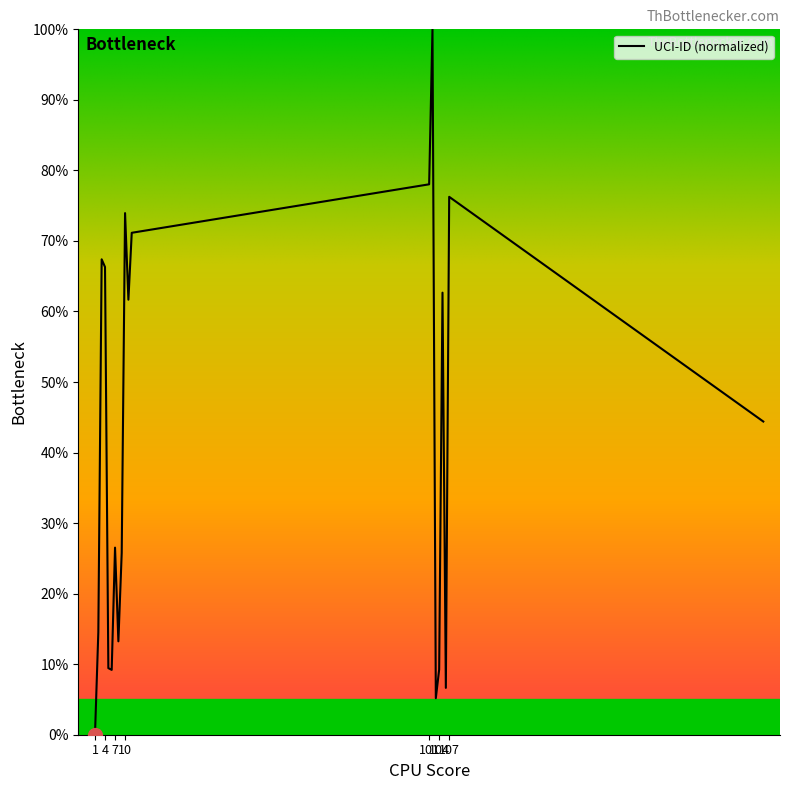

Which label corresponds to the largest value in the chart?

102